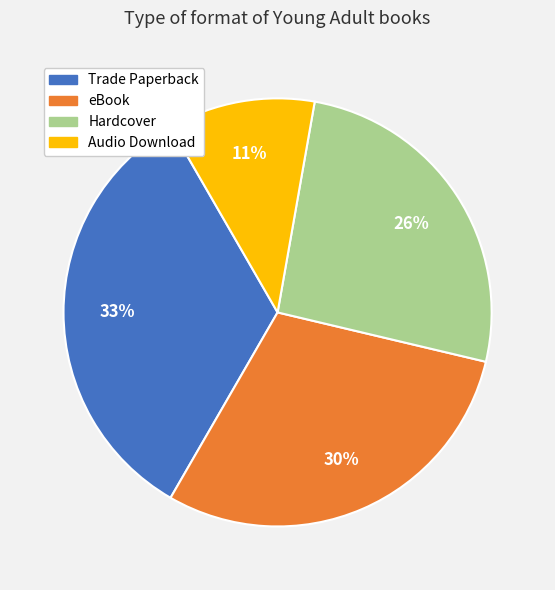

Rank the categories by value from lowest to highest.

Audio Download, Hardcover, eBook, Trade Paperback